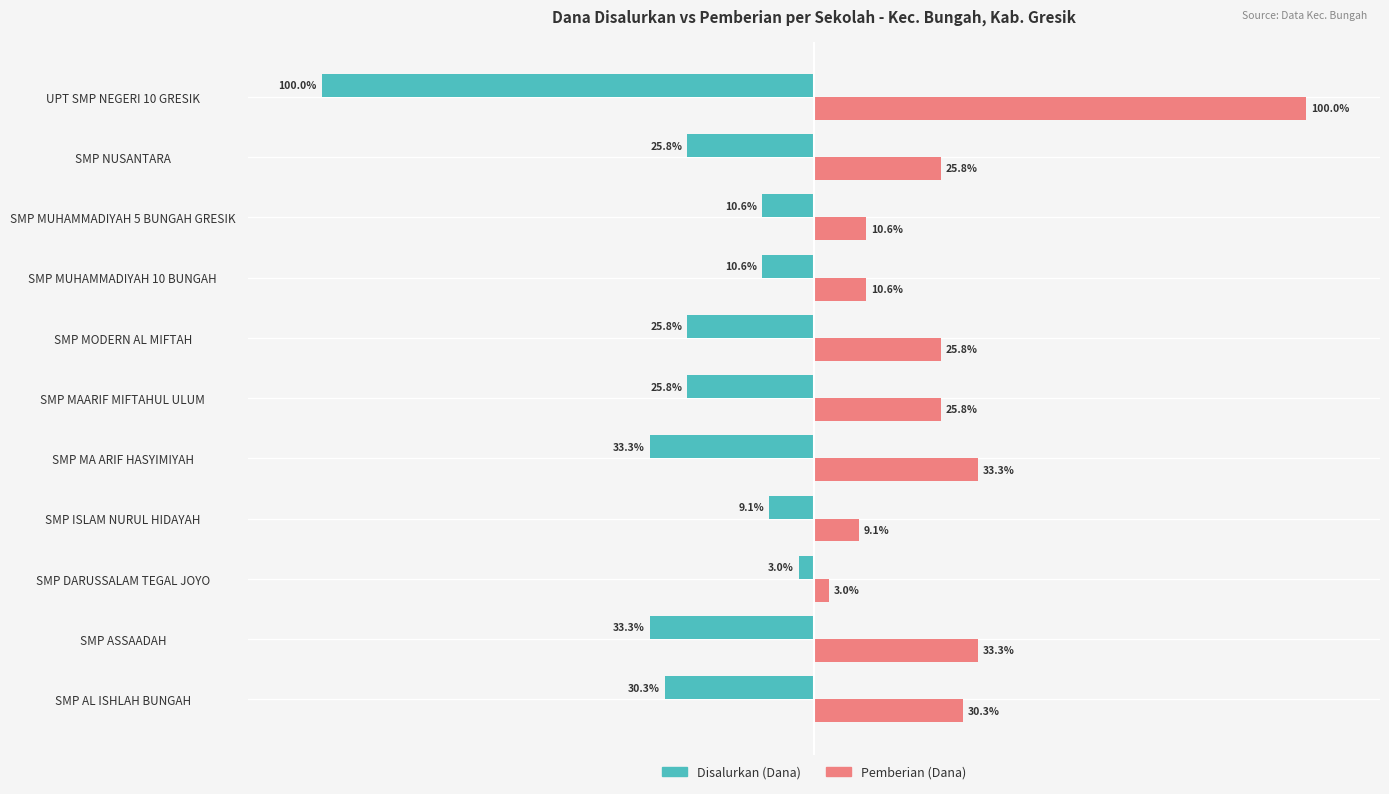

At which label does Disalurkan (Dana) reach its peak?

SMP DARUSSALAM TEGAL JOYO